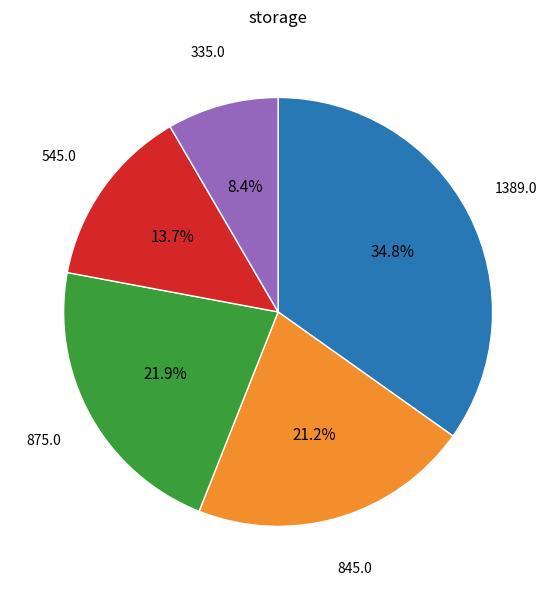

How many slices are in this pie chart?

5